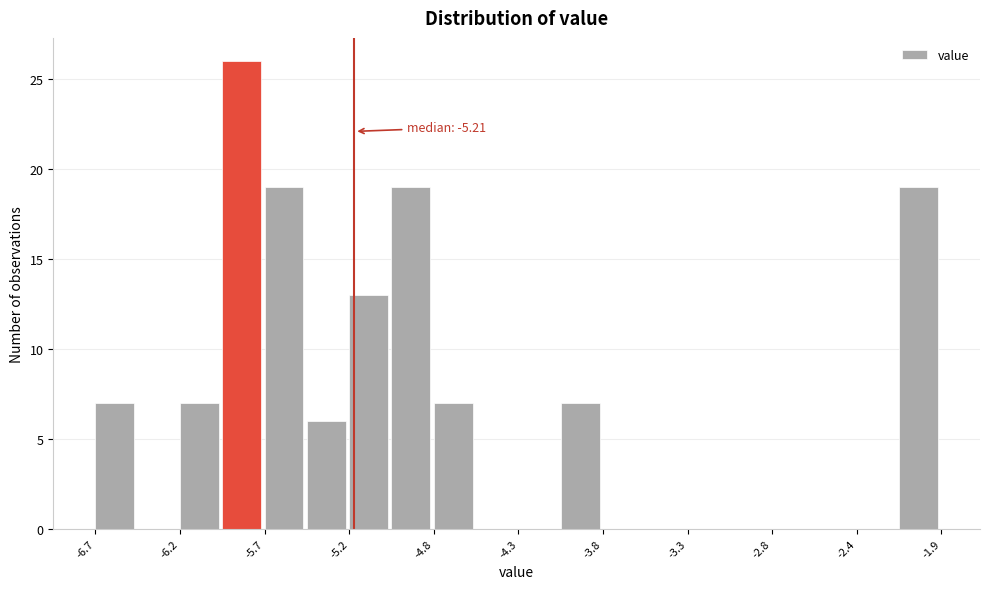

Which range on the x-axis has the tallest bar?

-5.96 to -5.72